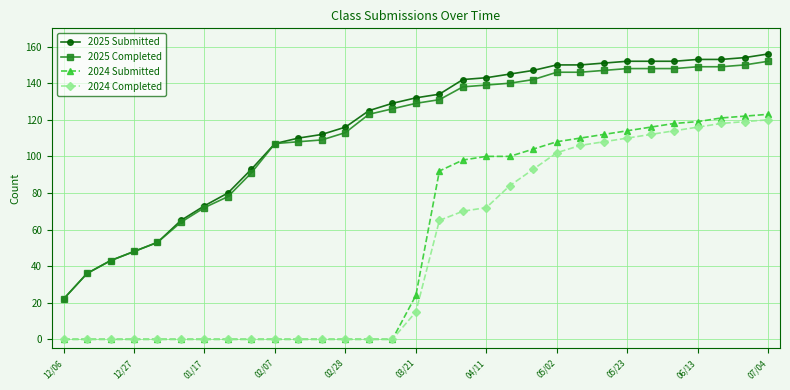

Which series has the widest spread of values?

2025 Submitted